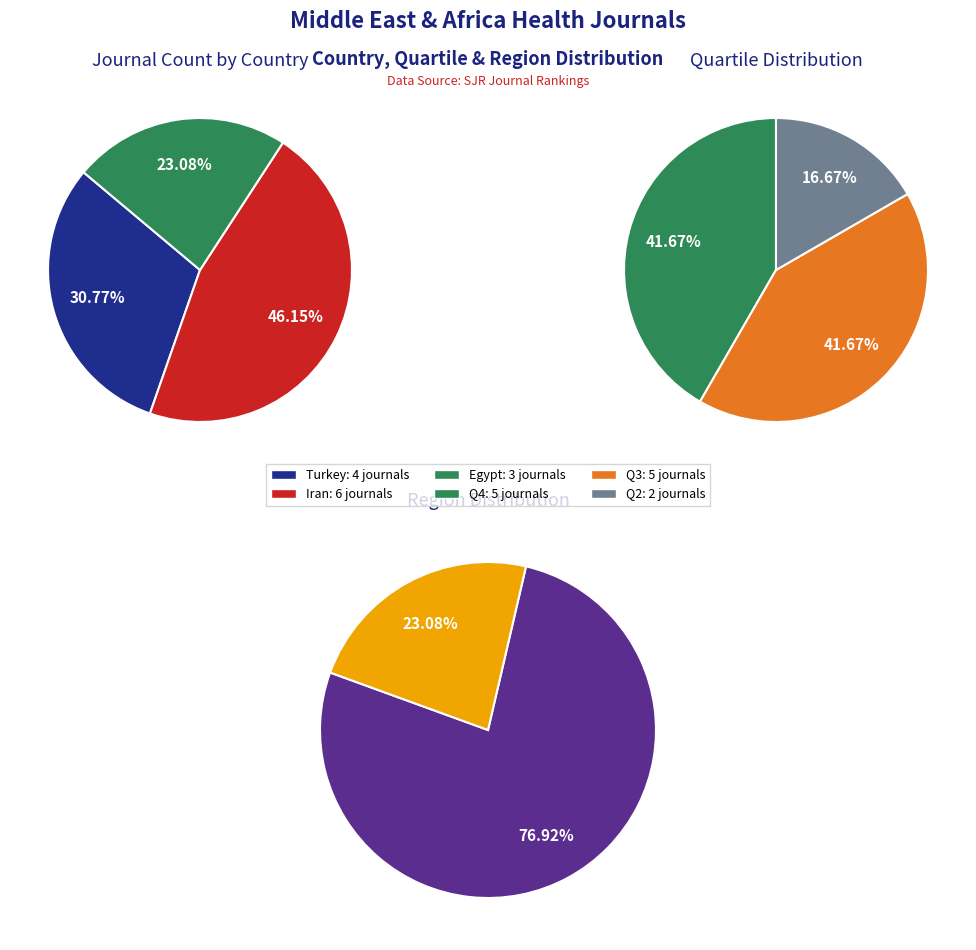

Is the sum of quartile_values and 1 greater than half?

Yes